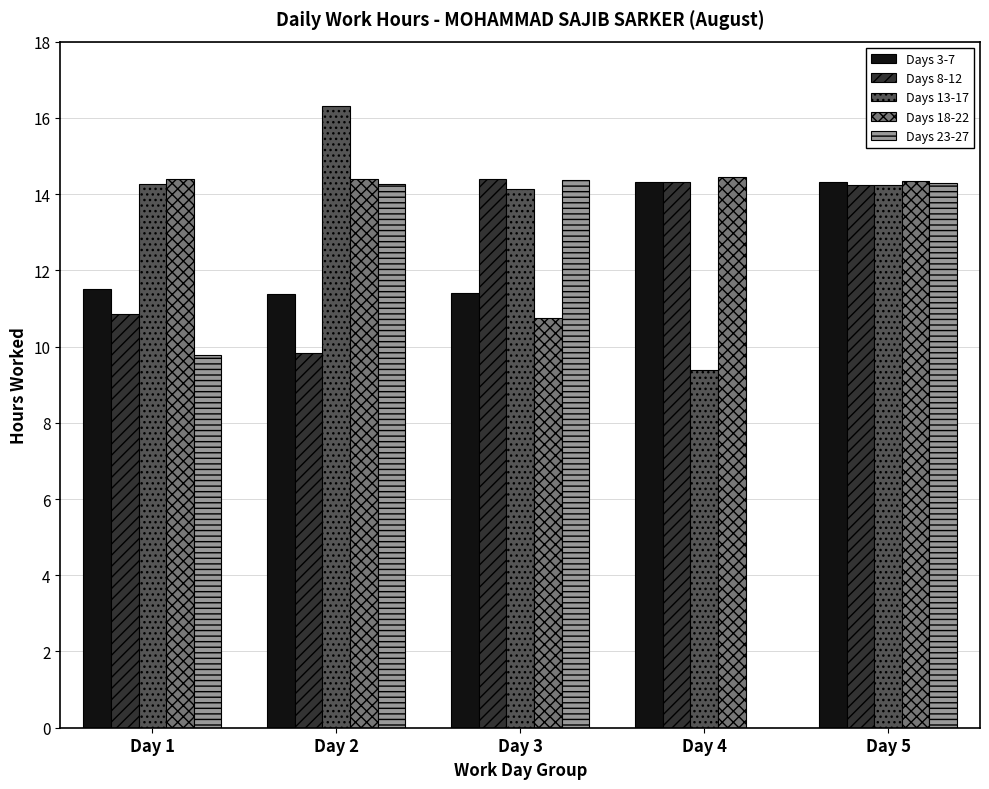

At which category is the sum across all series the highest?

Day 5